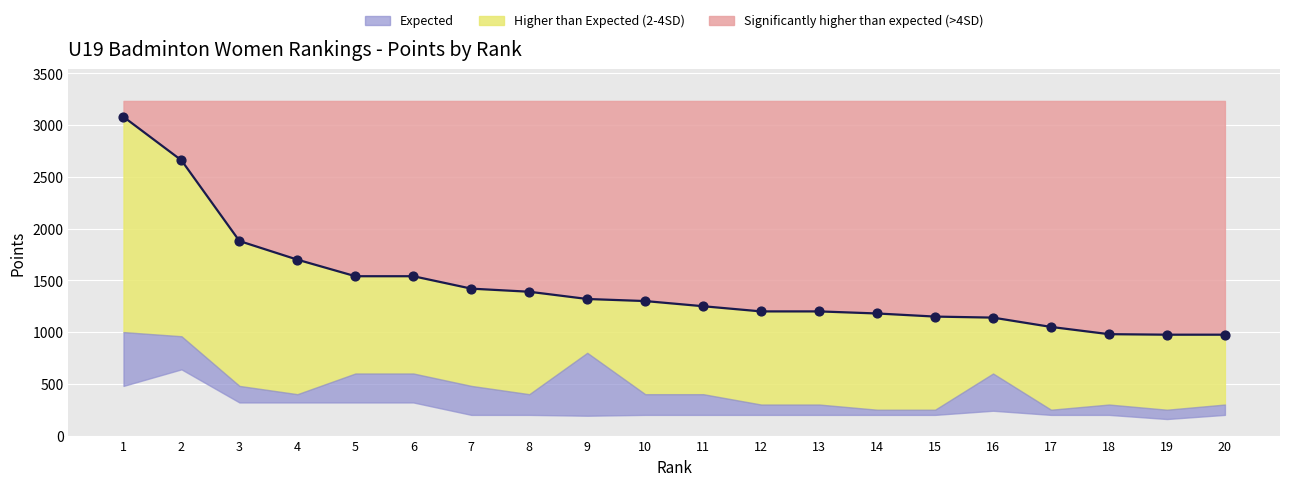

At how many categories does at least one series exceed 3007?

1